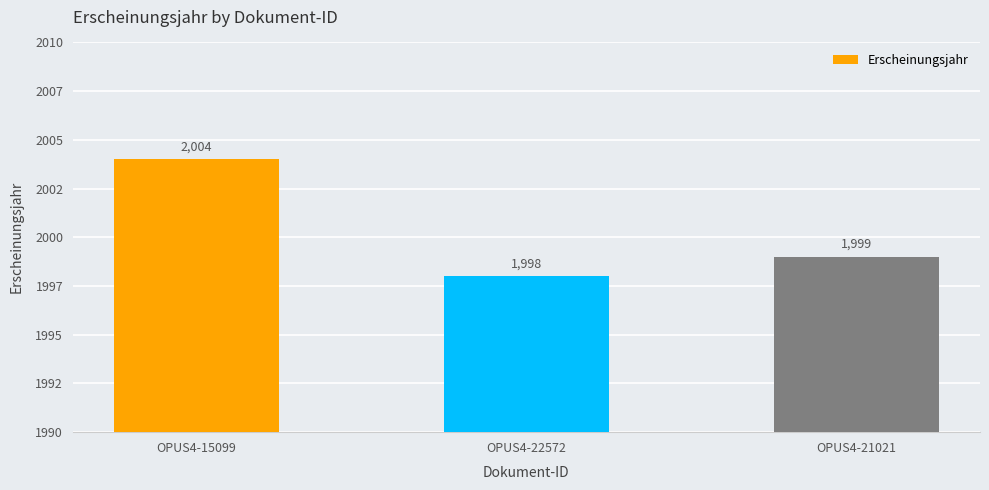

Rank the categories by value from lowest to highest.

OPUS4-22572, OPUS4-21021, OPUS4-15099